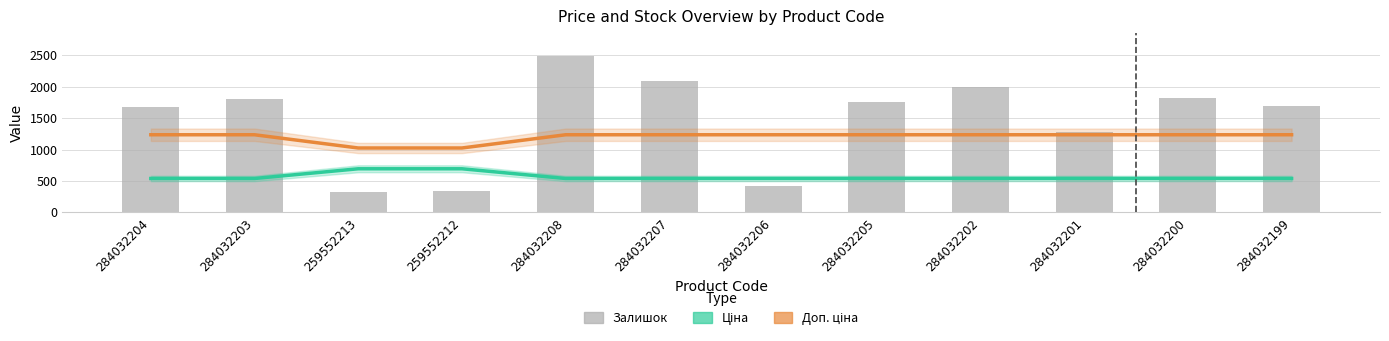

What is the difference between the maximum and minimum values in the Залишок series?

2165.0